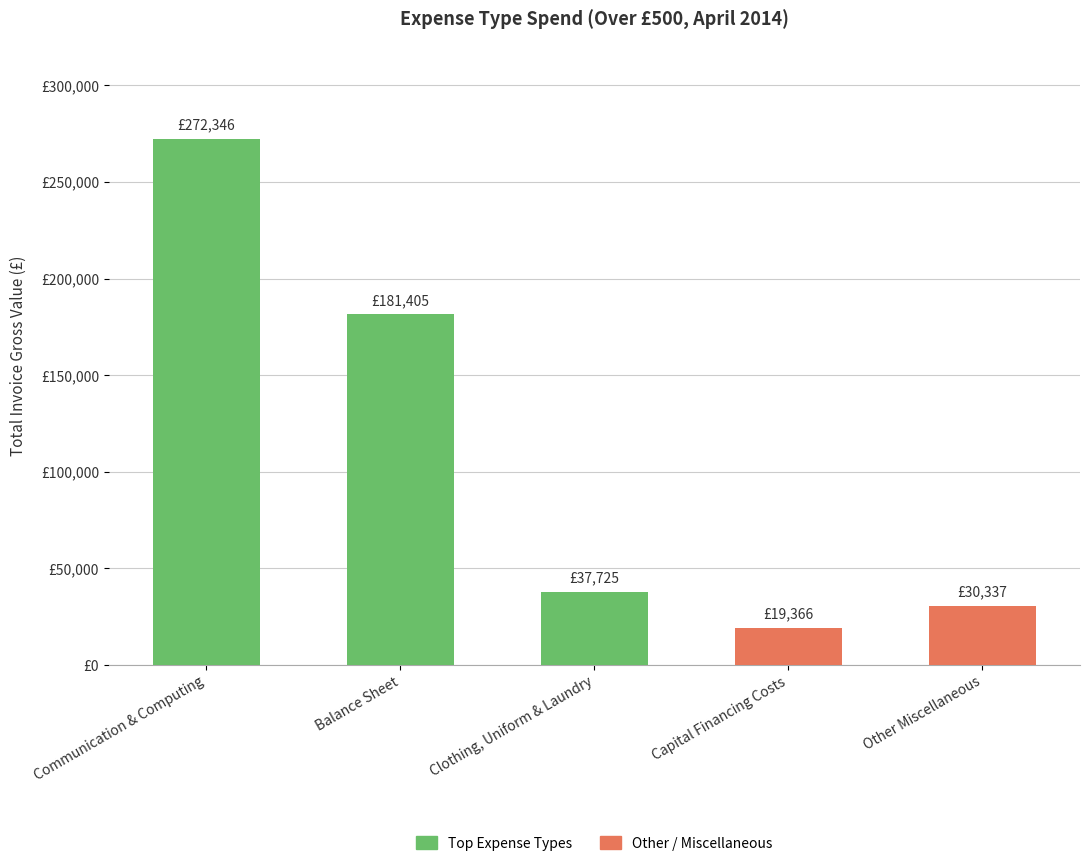

What is the label of the 4th bar from the left?

Capital Financing Costs